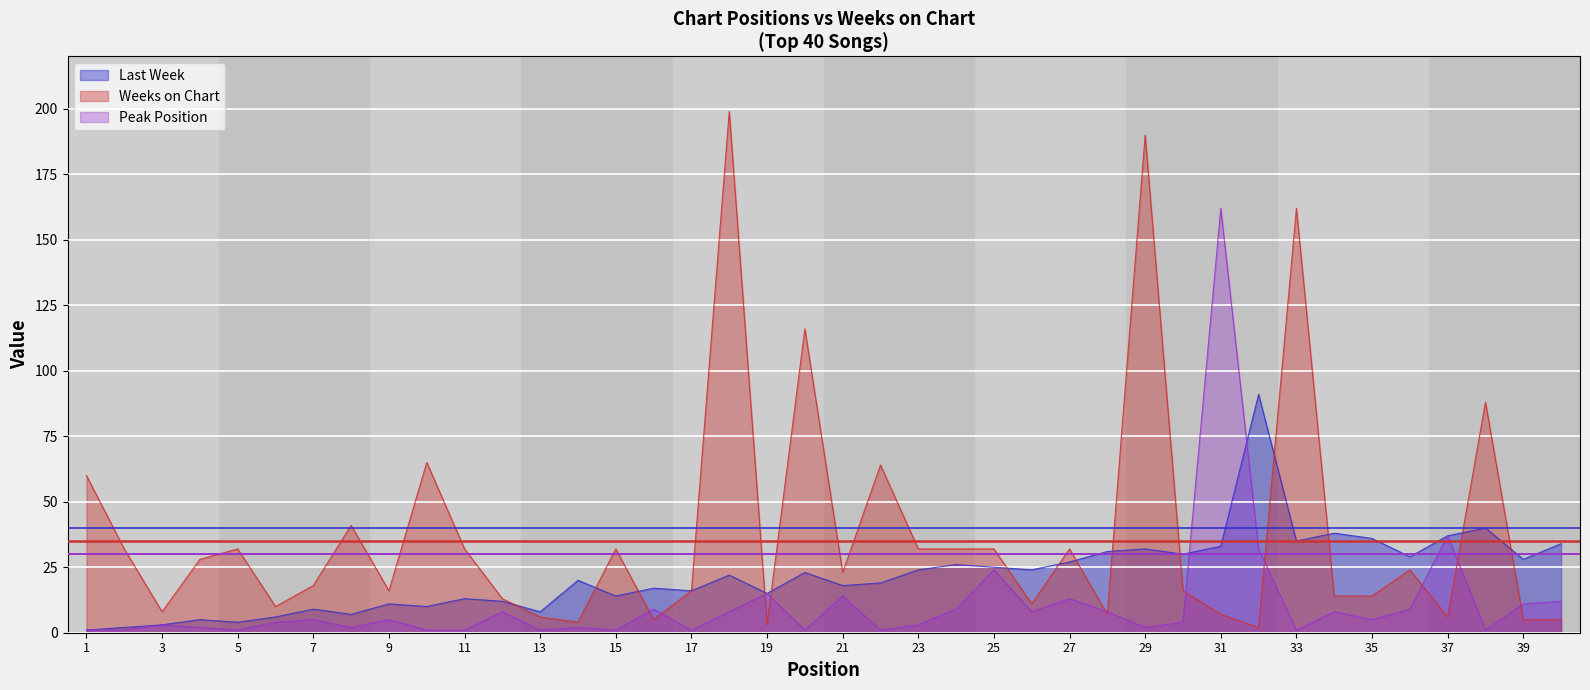

What is the value of the Weeks on Chart point at the 12th from the left?

13